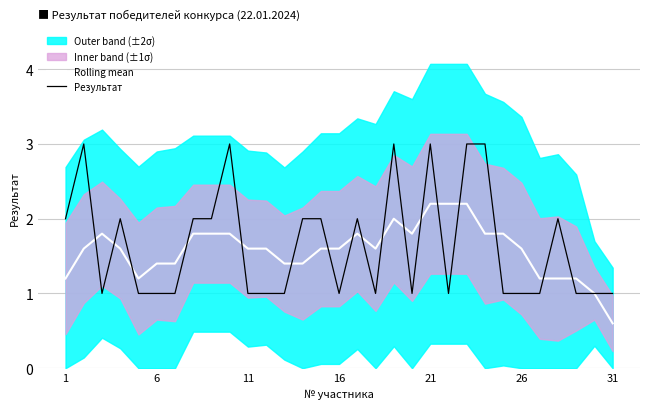

What is the lowest value of the Rolling mean series?

0.6